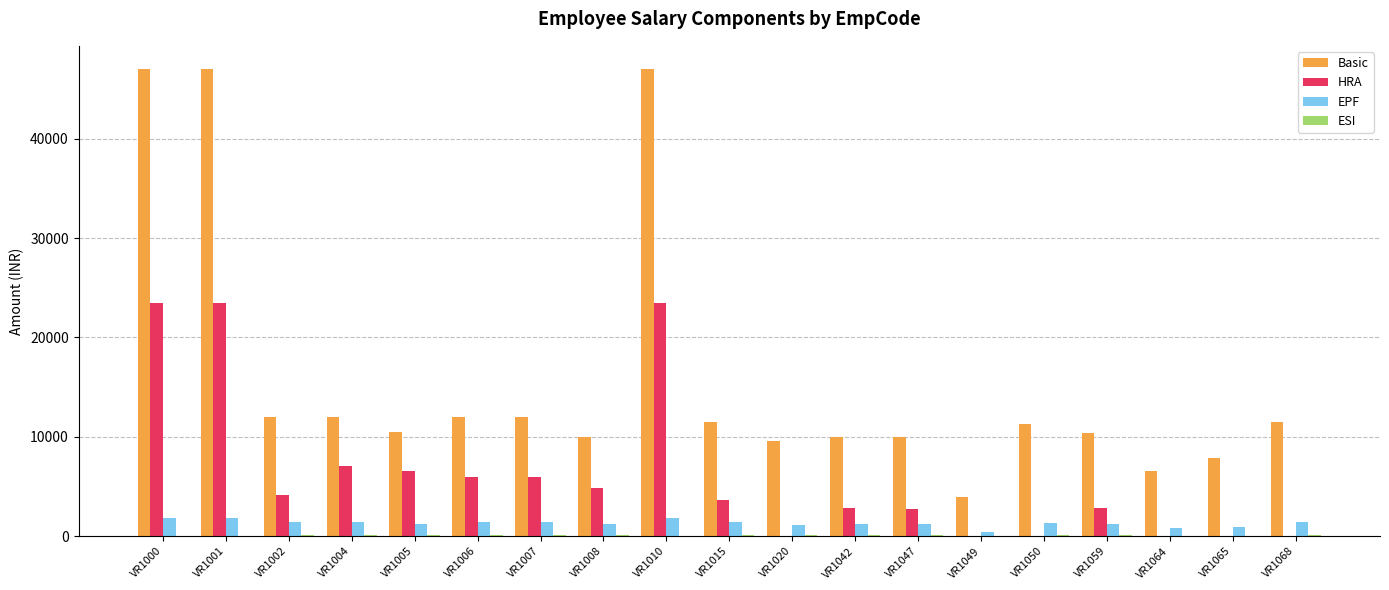

What is the sum of all EPF values?

24733